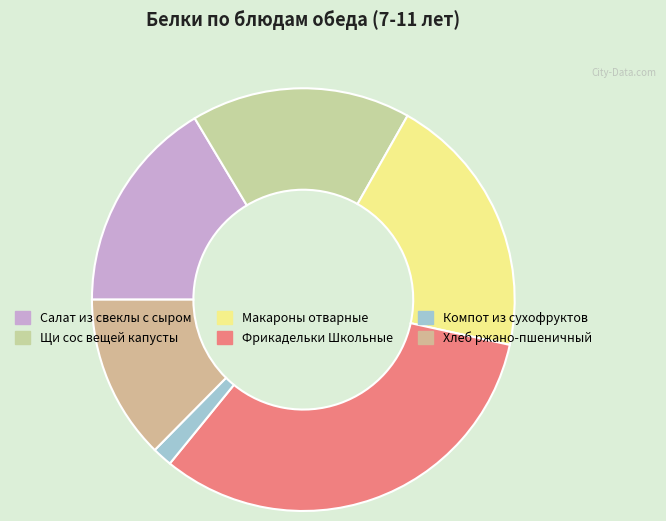

Count the number of slices in the pie.

6